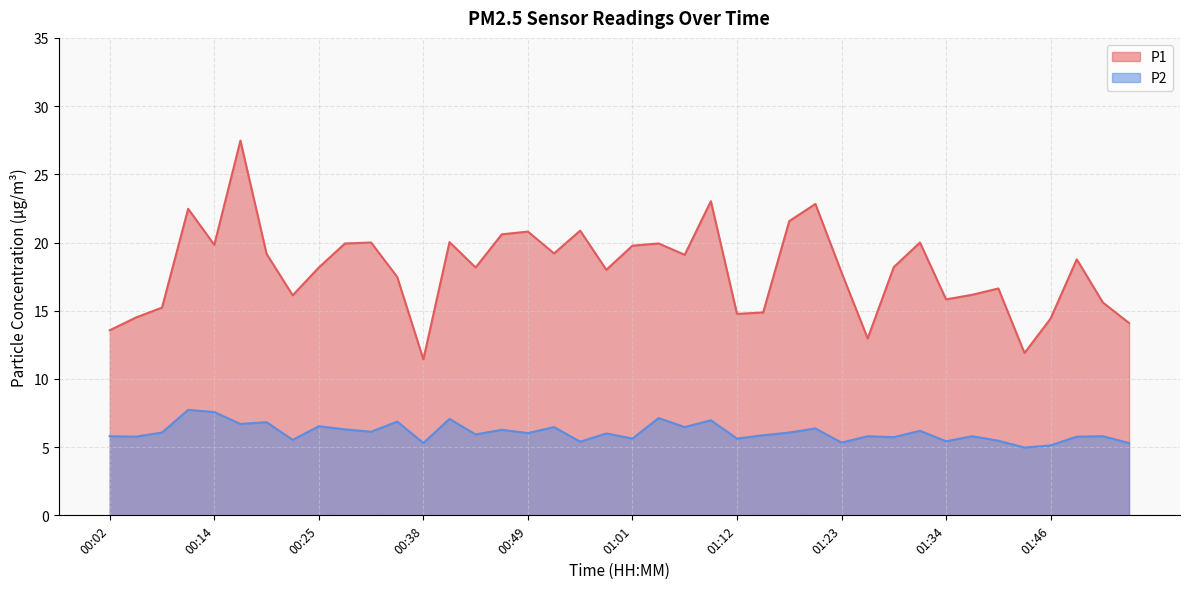

What is the difference between the highest and lowest values at 00:31?

13.9